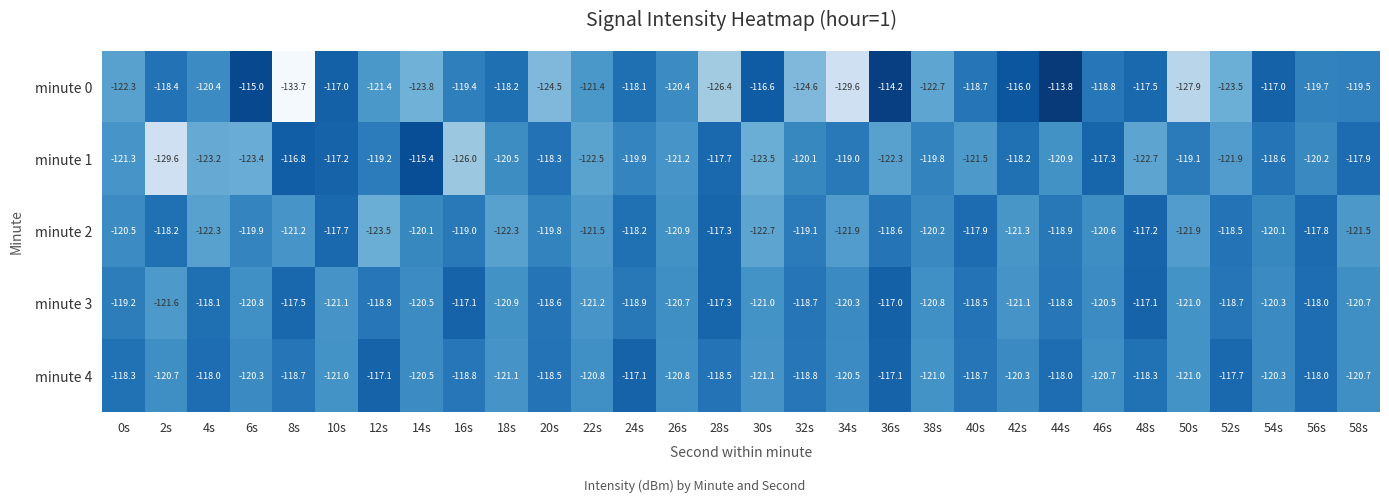

At 46s, list the series in order from smallest to largest.

minute 4, minute 2, minute 3, minute 0, minute 1